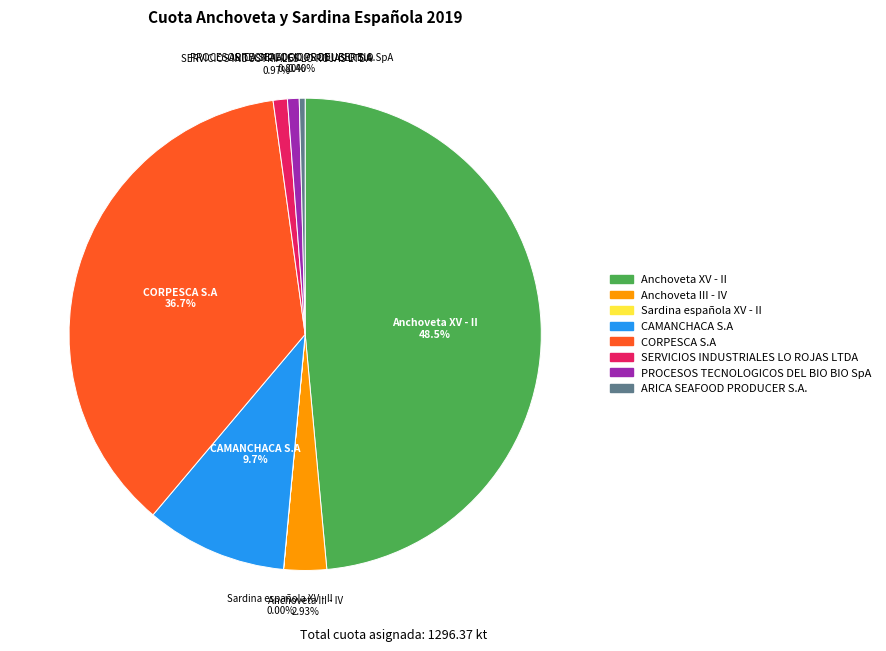

Does SERVICIOS INDUSTRIALES LO ROJAS LTDA represent more than half of the total?

No